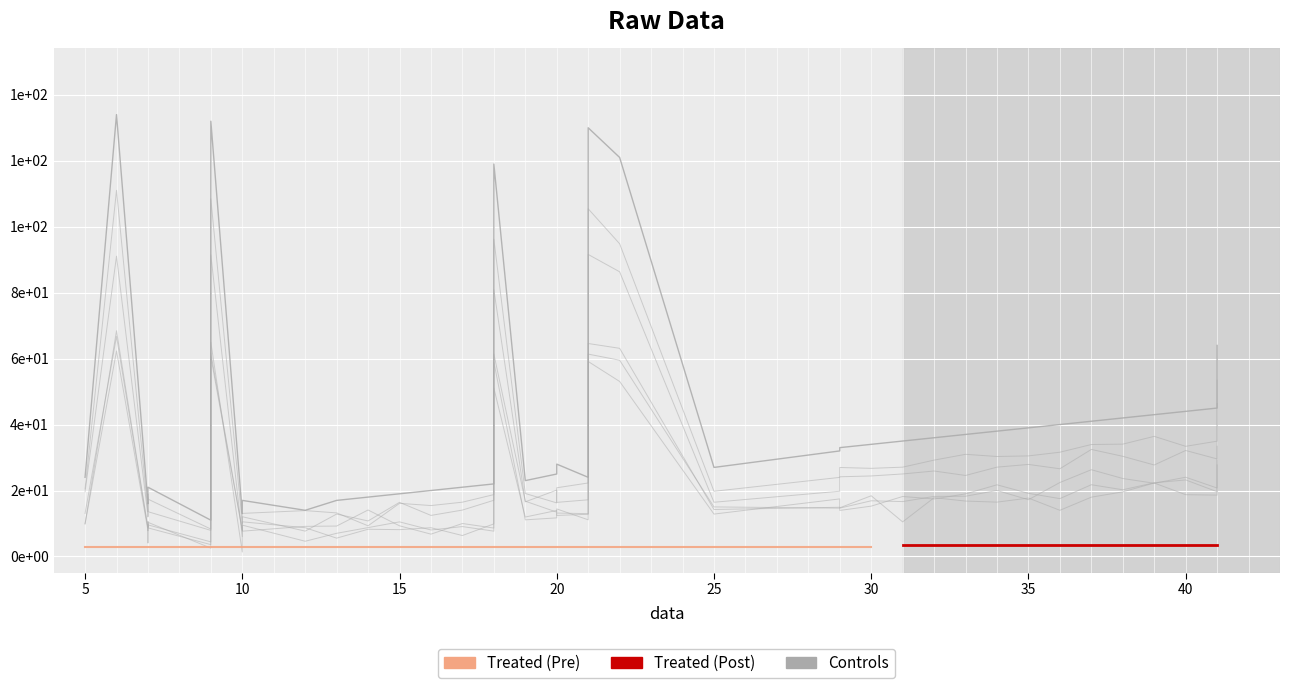

Reading right to left, extract all data points from this chart.

contact2: 64	45	44	43	42	41	40	39	38	37	36	35	34	33	32	27	121	130	24	28	25	23	119	22	21	20	19	18	17	14	17	13	132	11	21	20	17	16	134	24
flow1: 1	1	1	1	1	1	1	1	1	1	1	1	1	1	1	1	1	1	1	1	1	1	1	1	1	1	1	1	1	1	1	1	1	1	1	1	1	1	1	1
flow2: 1	1	1	1	1	1	1	1	1	1	1	1	1	1	1	1	1	1	1	1	1	1	1	1	1	1	1	1	1	1	1	1	1	1	1	1	1	1	1	1